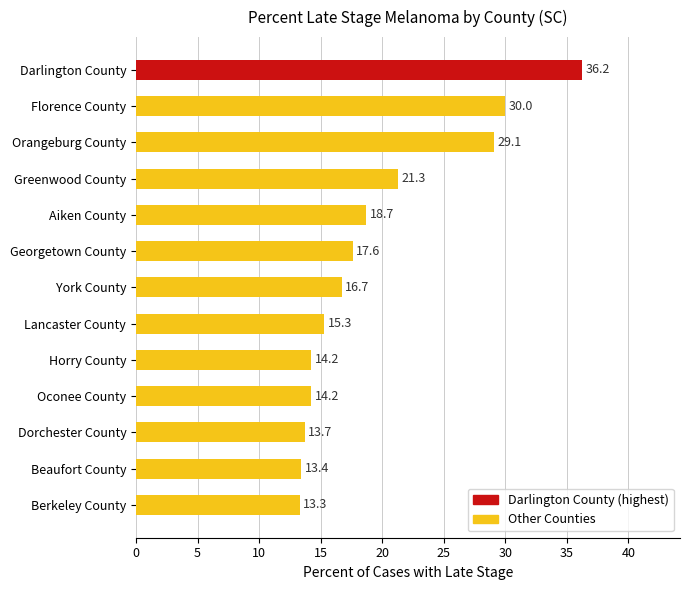

What is the sum of all values?

253.7